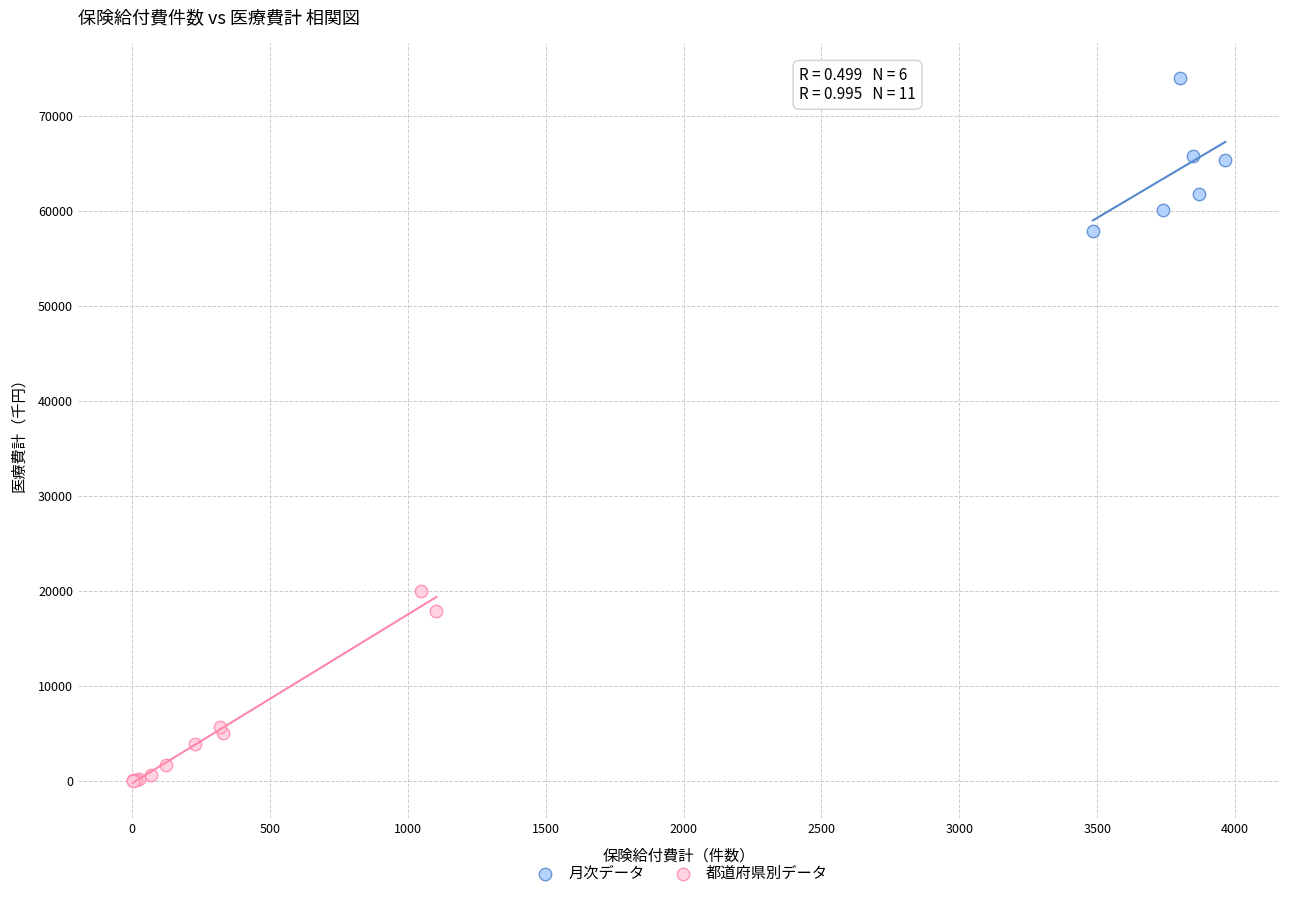

What are all the series names shown in the legend?

月次データ, 都道府県別データ